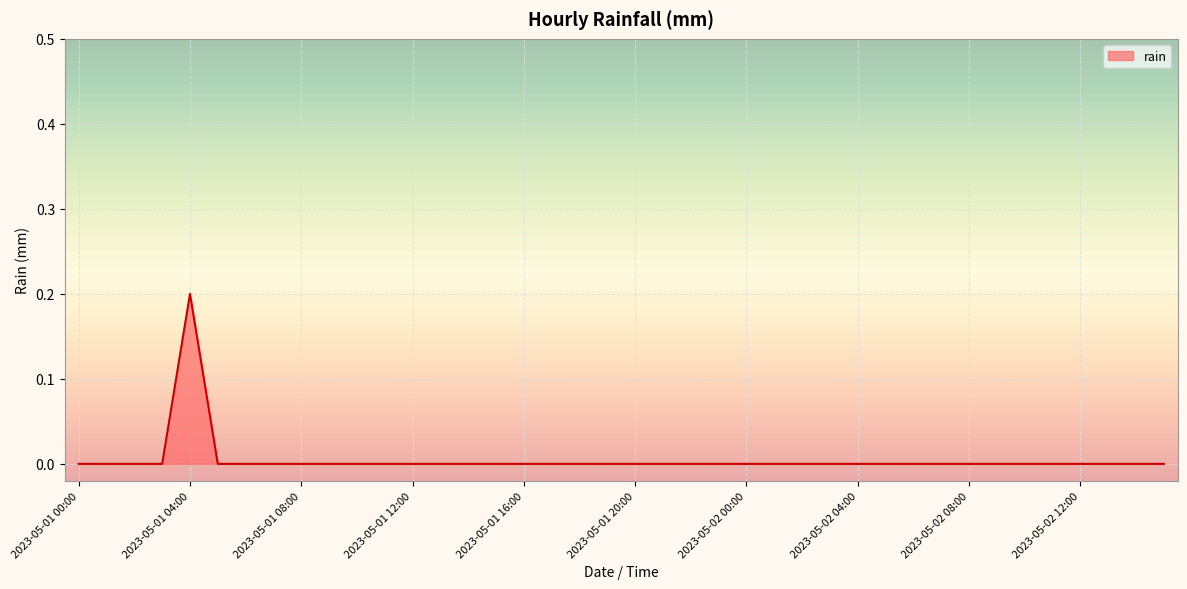

Does the chart have visible grid lines?

Yes